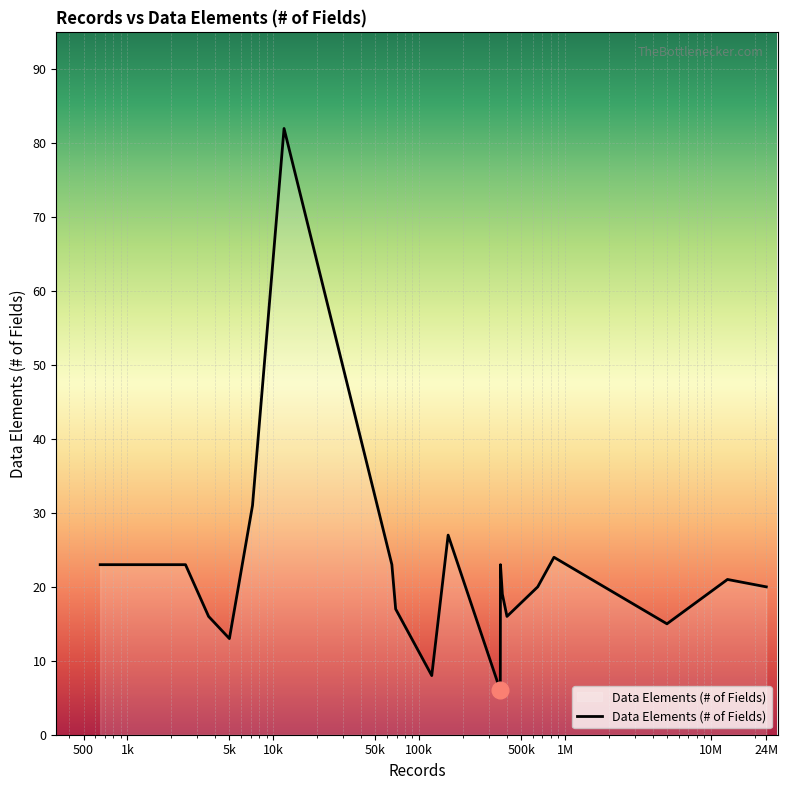

What is the smallest value displayed?

6